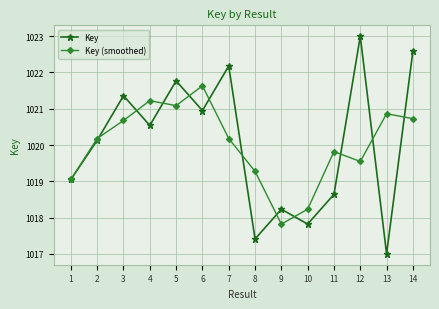

After their last crossing, which series has the higher values: Key (smoothed) or Key?

Key